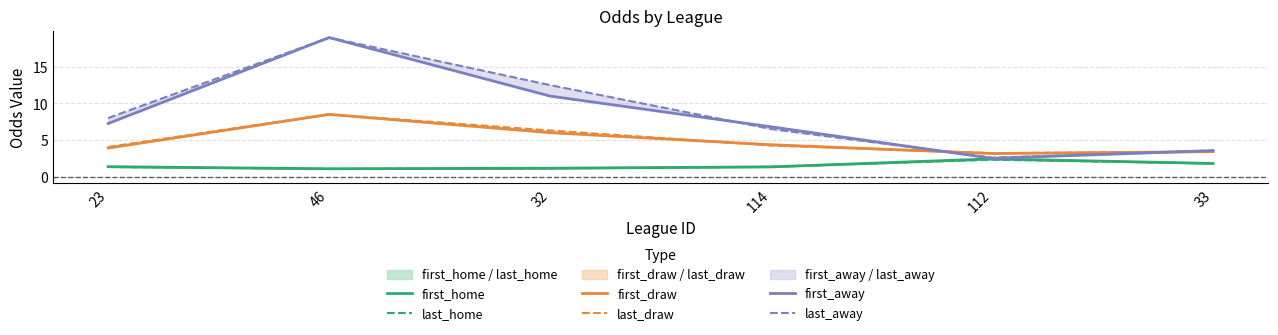

What is the label of the 1st point from the right?

33